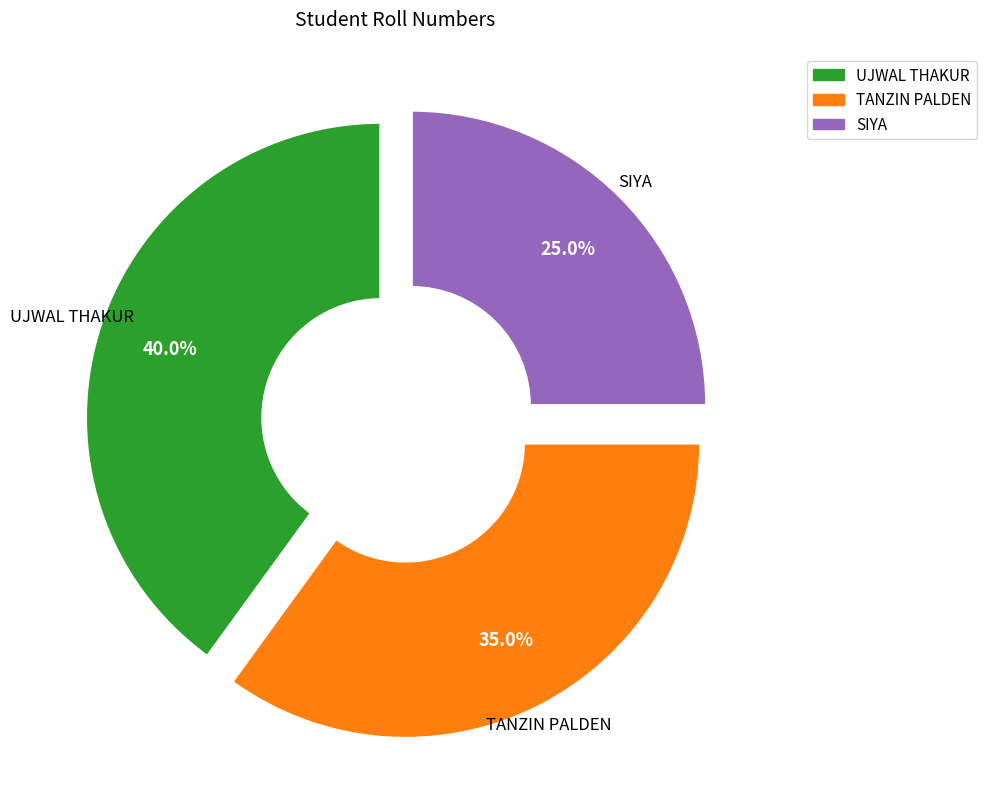

What percentage is the UJWAL THAKUR slice, to the nearest percent?

40%